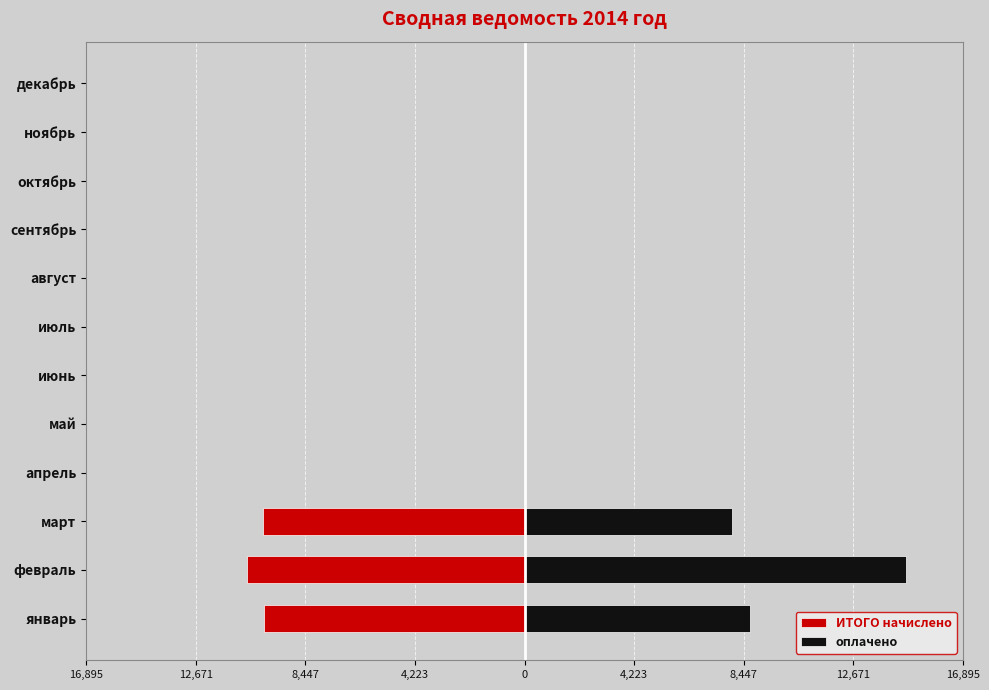

List the series in order of their overall mean, highest first.

оплачено, ИТОГО начислено